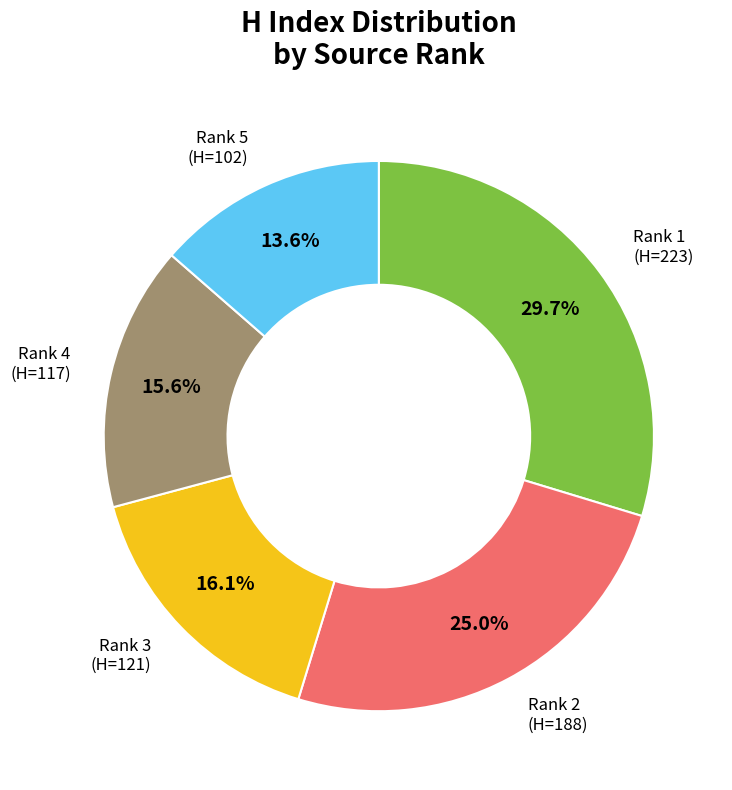

Is there a majority slice in this chart?

No